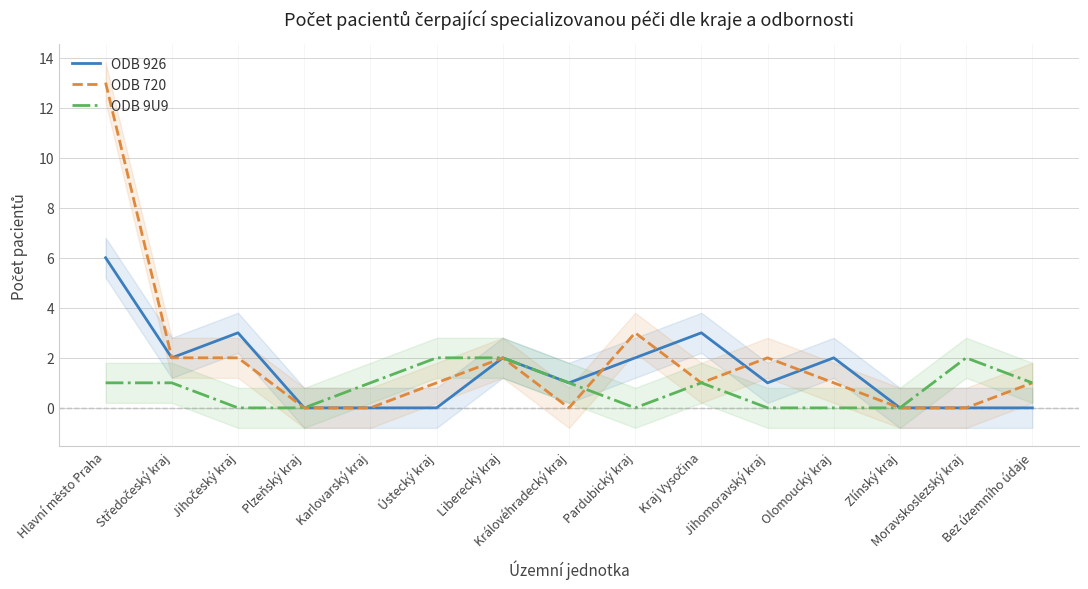

What is the average value of the ODB 926 series?

1